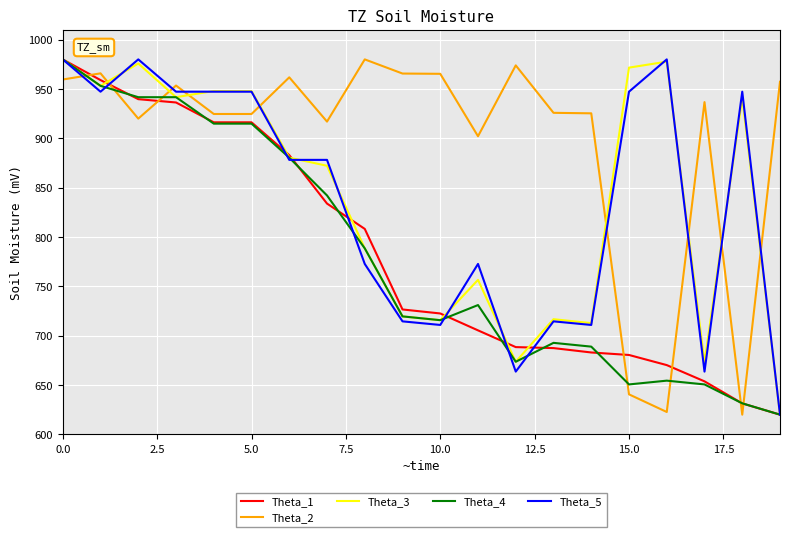

What is the maximum value shown in the chart?

980.0